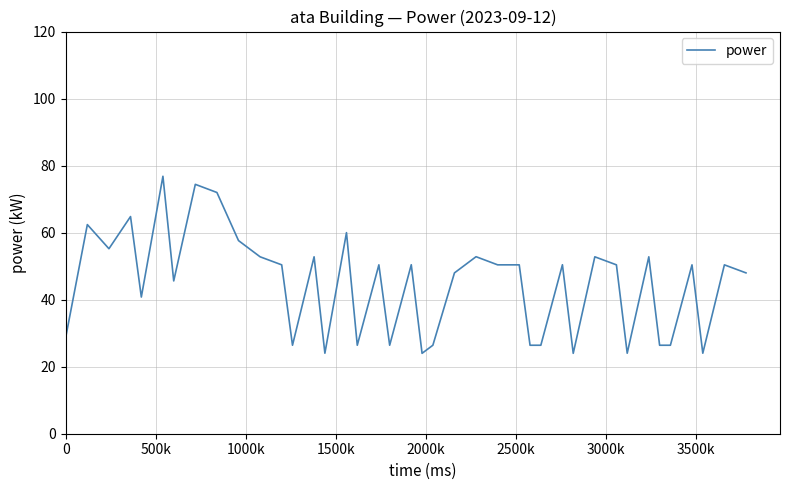

What is the maximum value shown in the chart?

76.8